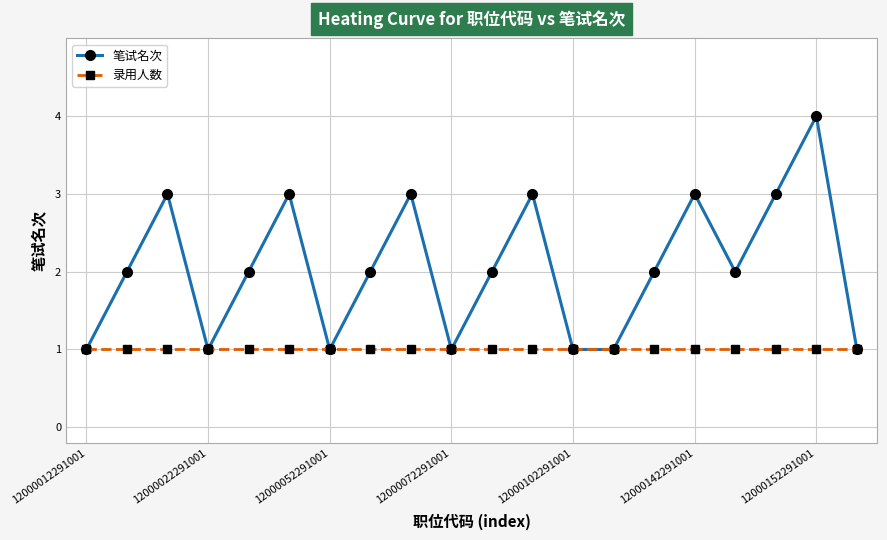

What is the highest value of the 录用人数 series?

1